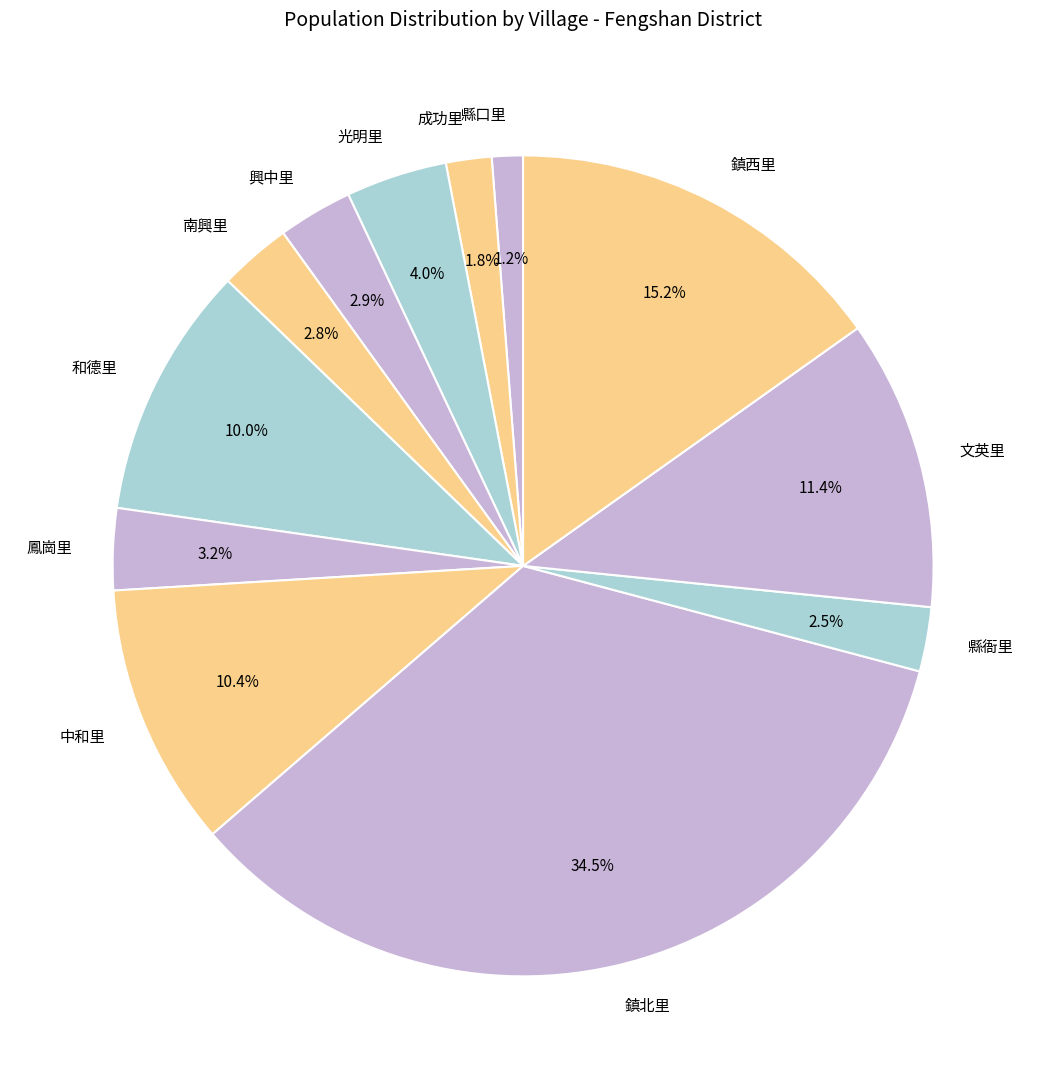

To the nearest percent, what is the average slice percentage?

8%